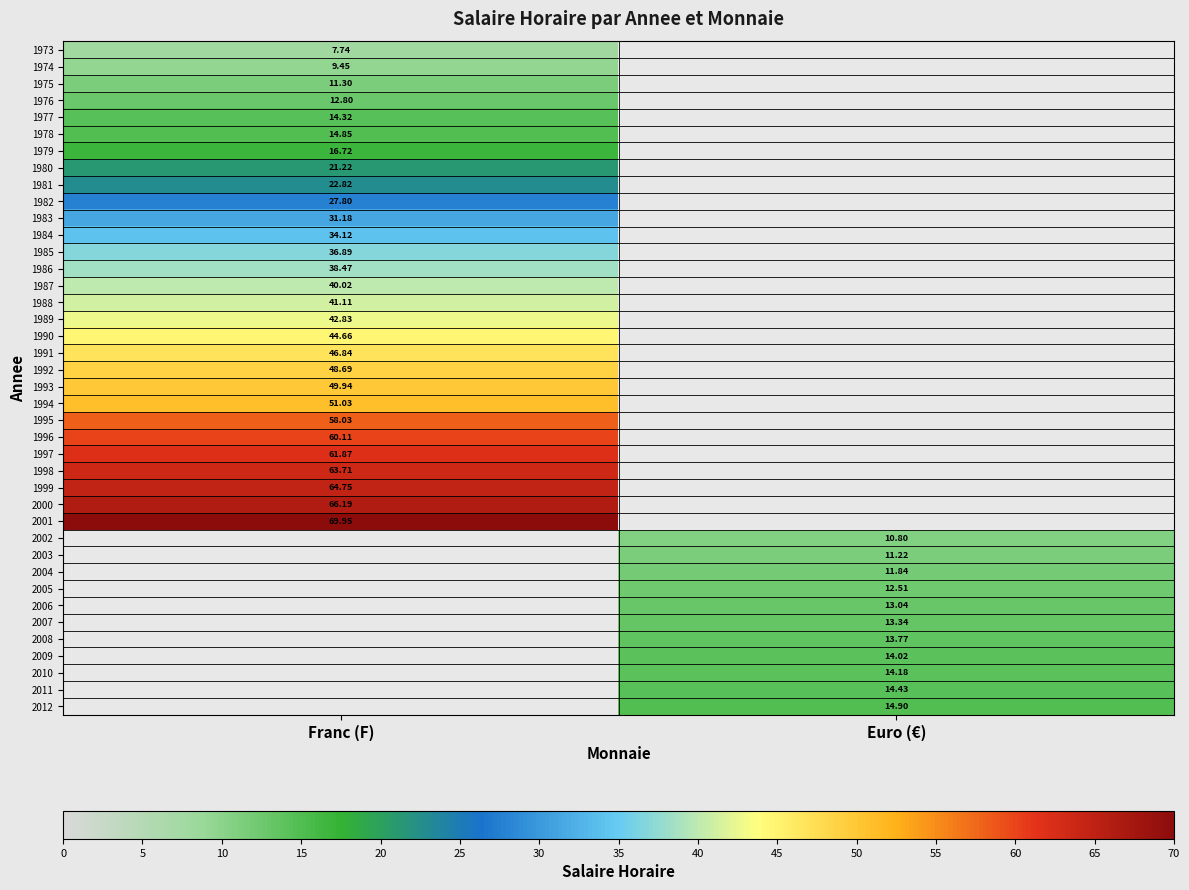

What is the maximum value shown in the chart?

70.0